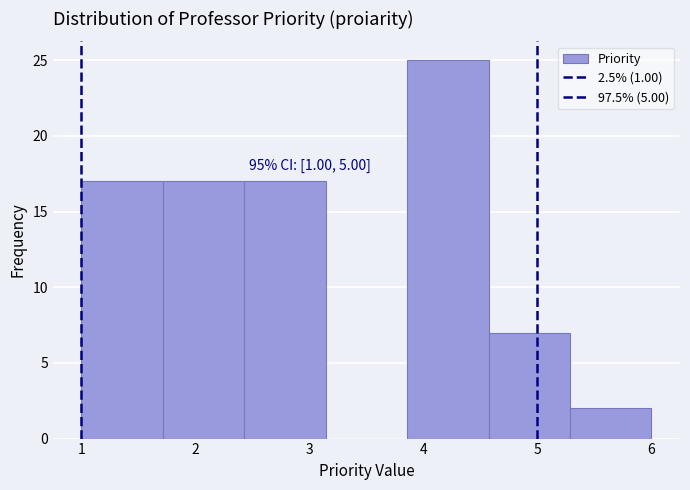

Over which range of the x-axis is the bar tallest?

3.9 to 4.6